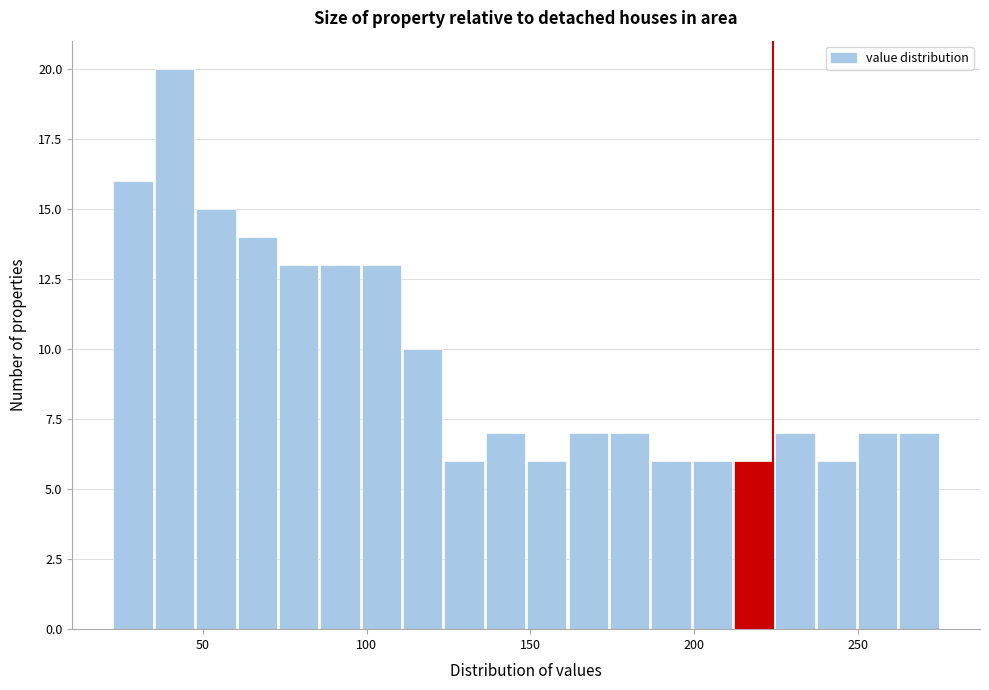

Around what value on the x-axis is the tallest bar? Give the approximate position of its centre, as read against the axis.

40